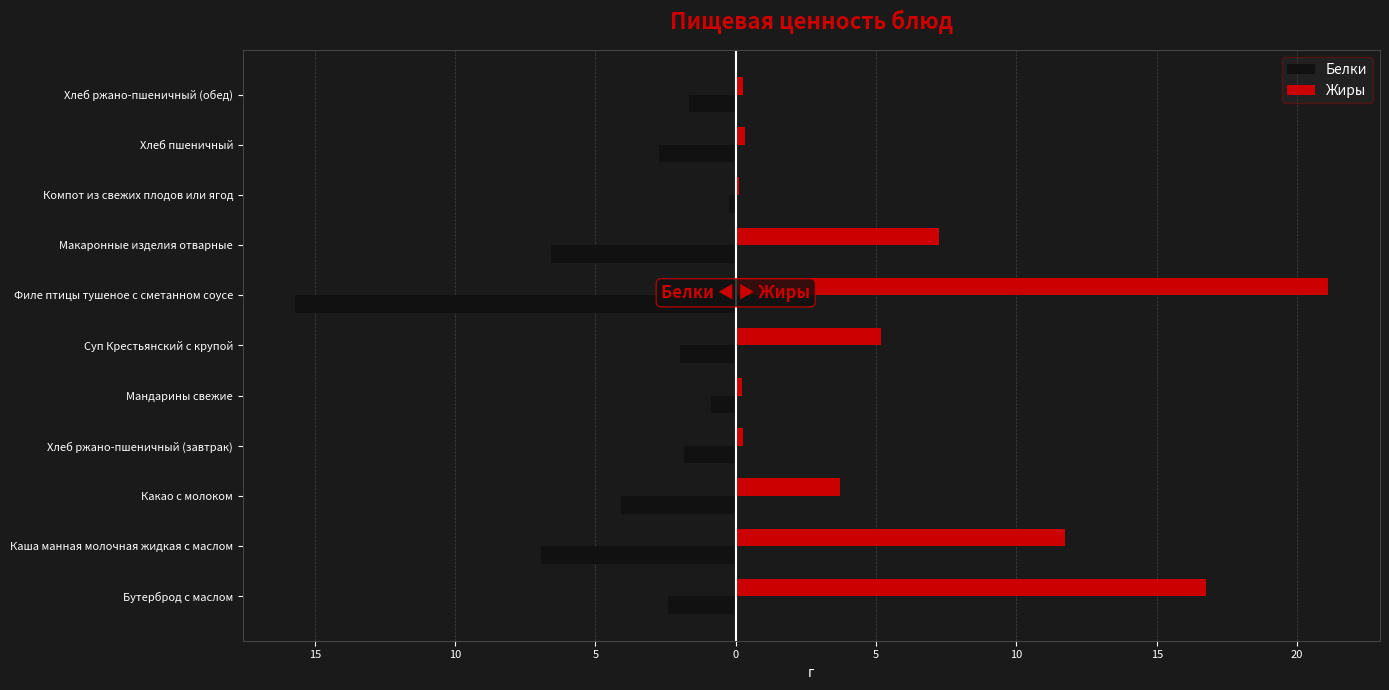

Which series has the largest total across all categories?

Жиры